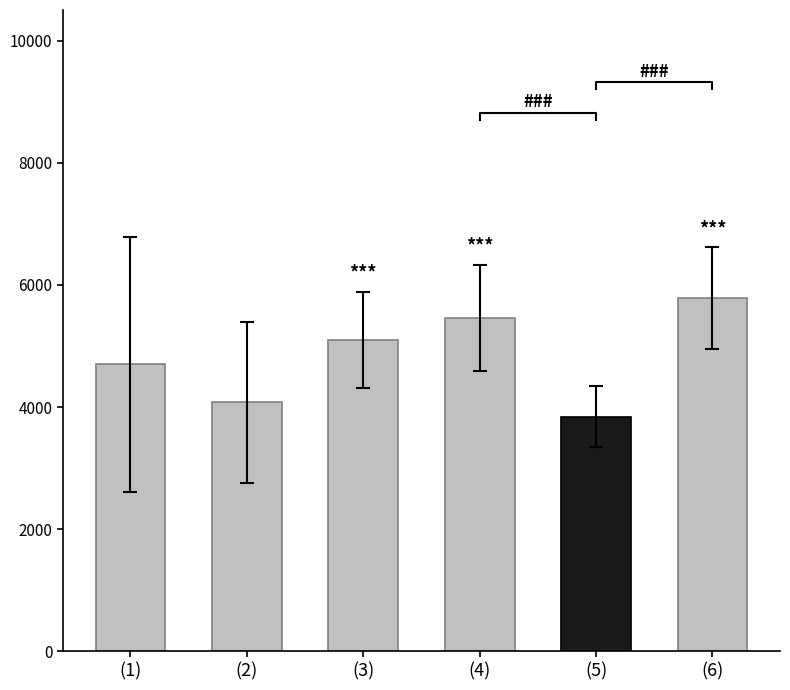

What is the label of the 4th bar from the right?

(3)